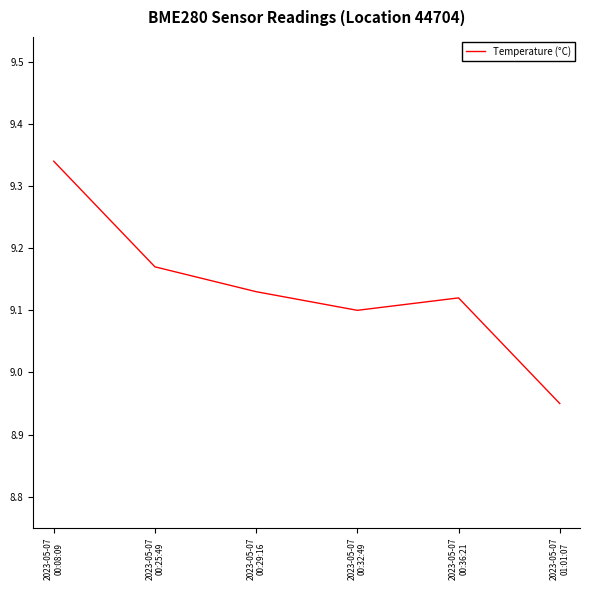

Count the values in the range 9 to 10.

5